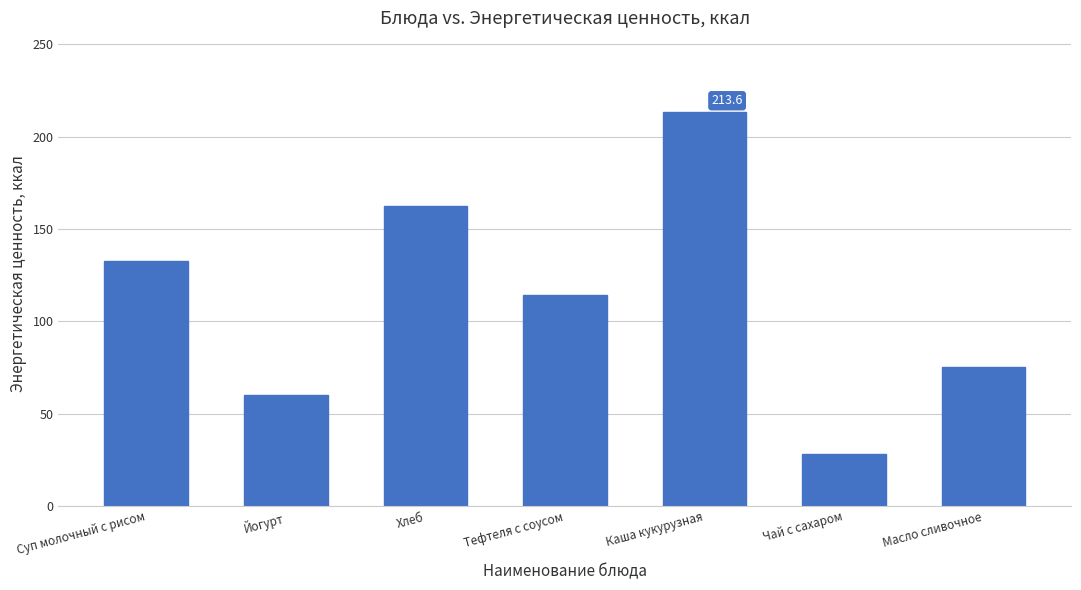

Which has a higher value, Тефтеля с соусом or Каша кукурузная?

Каша кукурузная